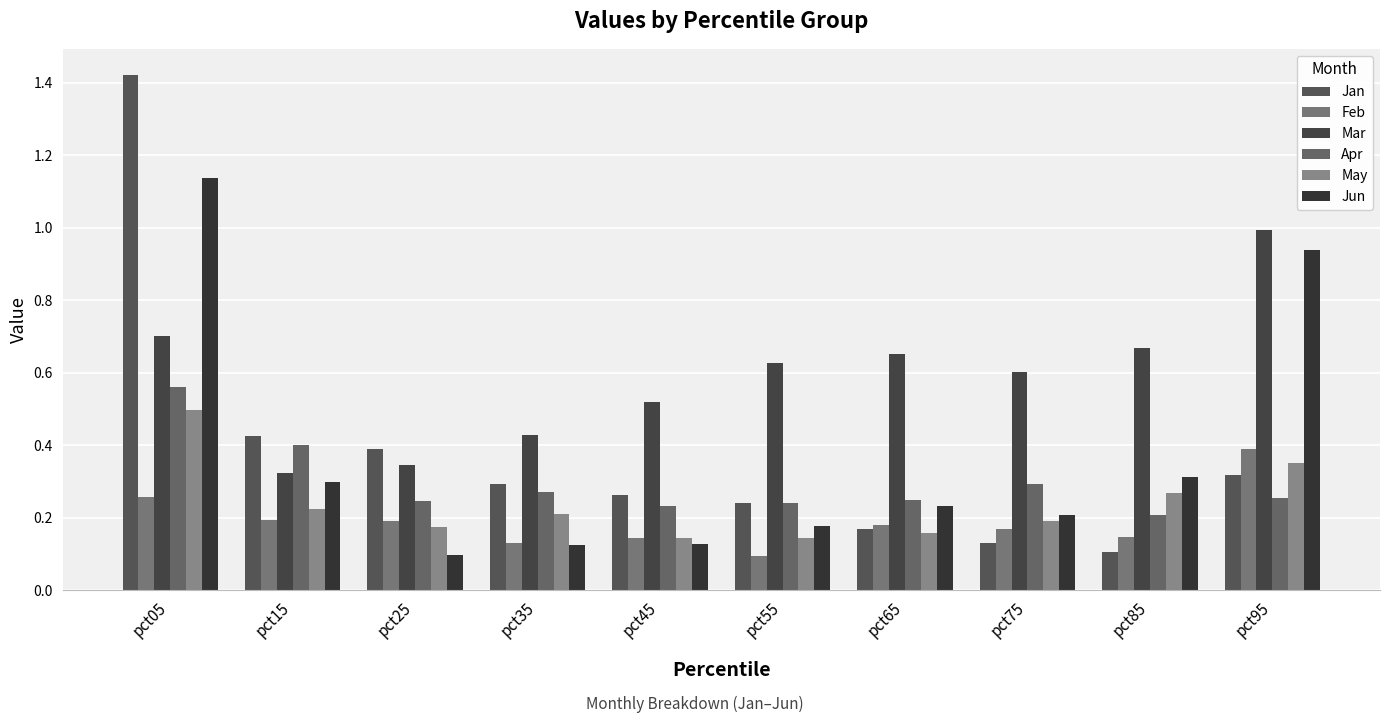

What is the difference between the second highest and minimum values in the Jun series?

0.8